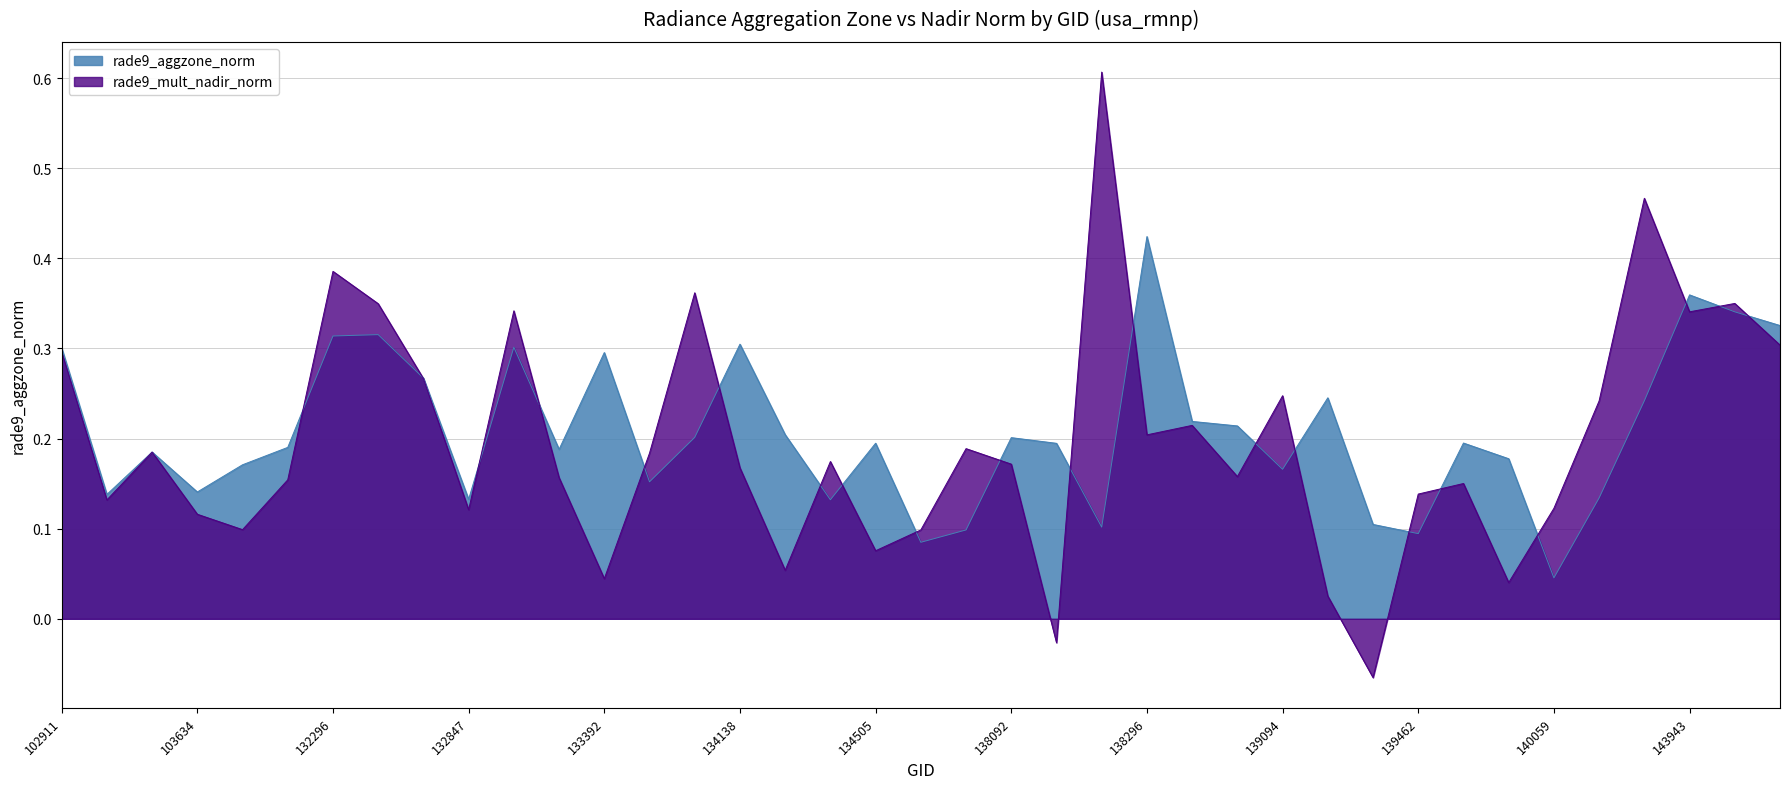

Does the chart display data point markers on the line(s)?

No